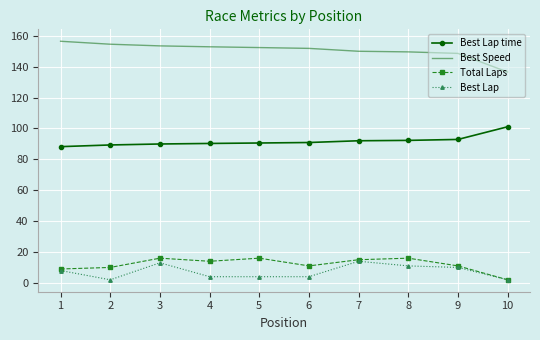

What is the total value across all series at 1?

261.7